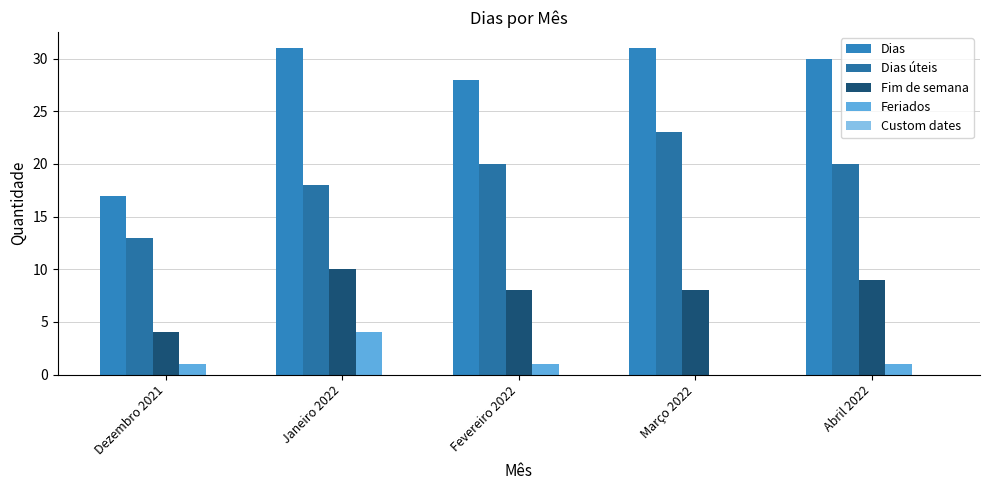

Between Dezembro 2021 and Abril 2022, which series saw the biggest shift?

Dias